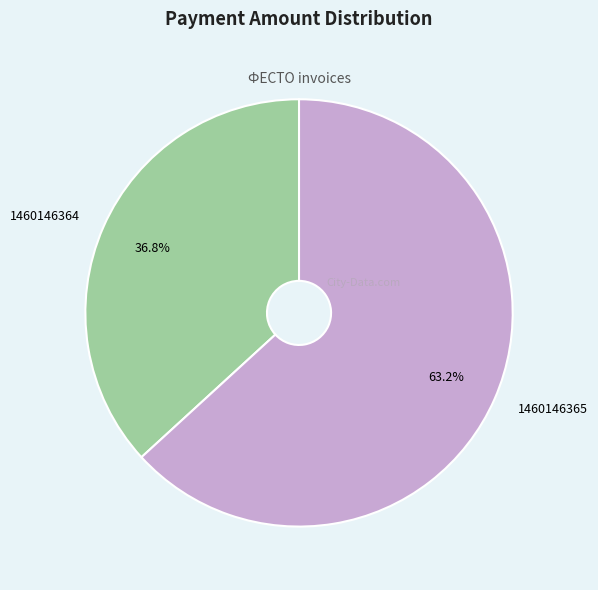

Combined, do 1460146365 and 1460146364 account for over 50%?

Yes